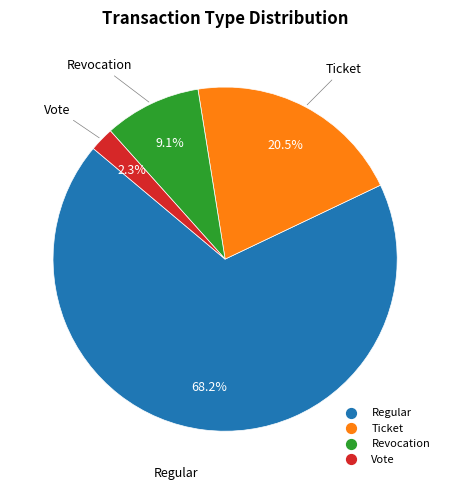

Which slice represents more than half of the pie?

Regular